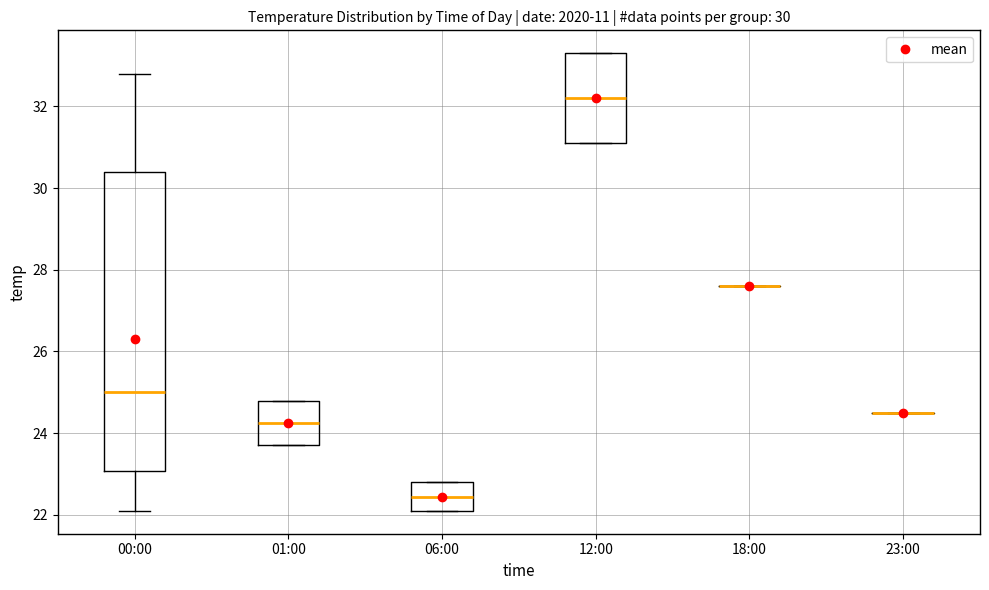

Which box is the tallest, from its lower edge to its upper edge?

00:00